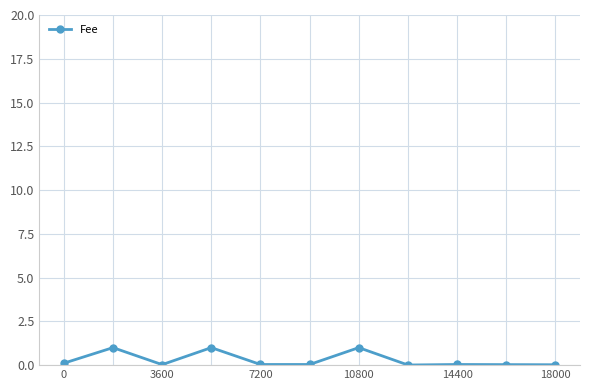

What is the greatest value displayed?

1.0